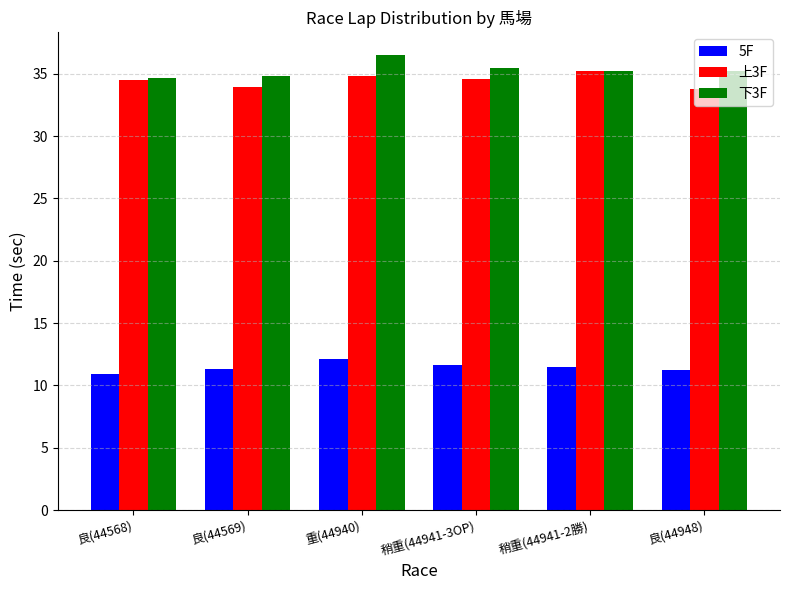

True or false: 上3F has a value of 33.8 at 良(44948).

True